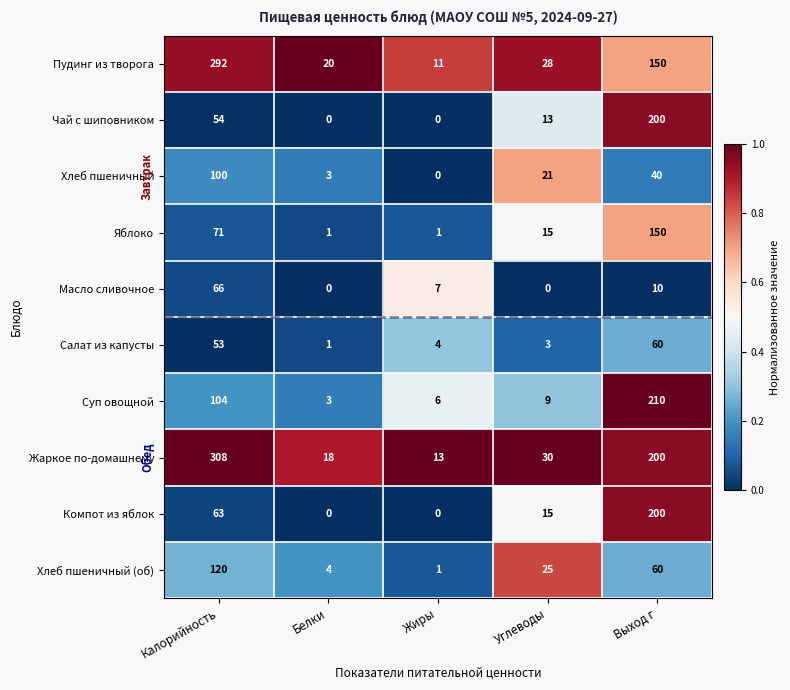

At how many categories does at least one series exceed 0?

5